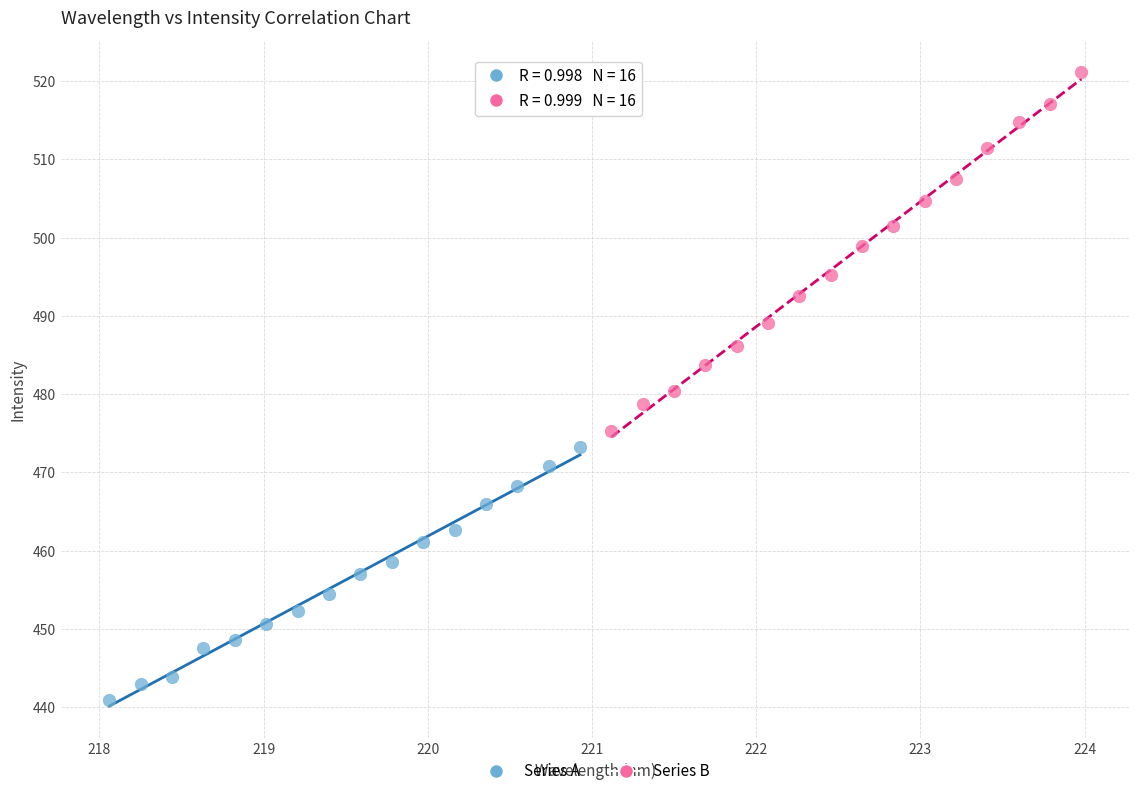

What are all the series names shown in the legend?

Series A, Series B